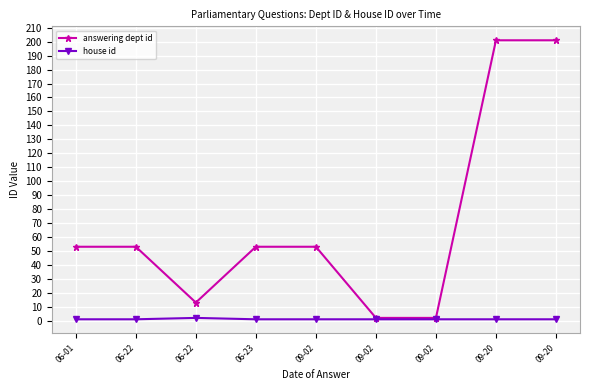

What is the sum of the answering dept id values at 06-22 and 06-01?

66